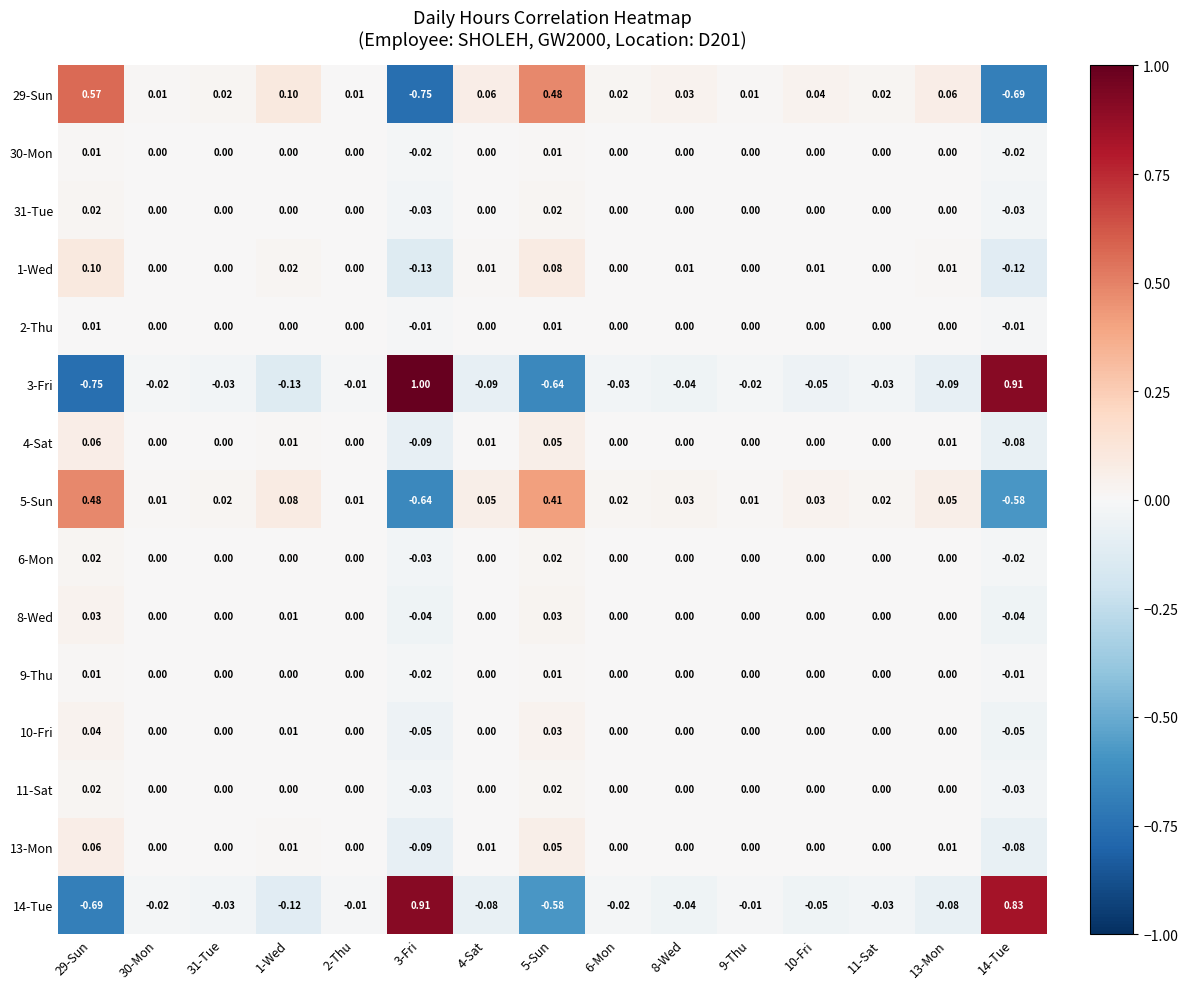

What is the greatest value displayed?

1.0